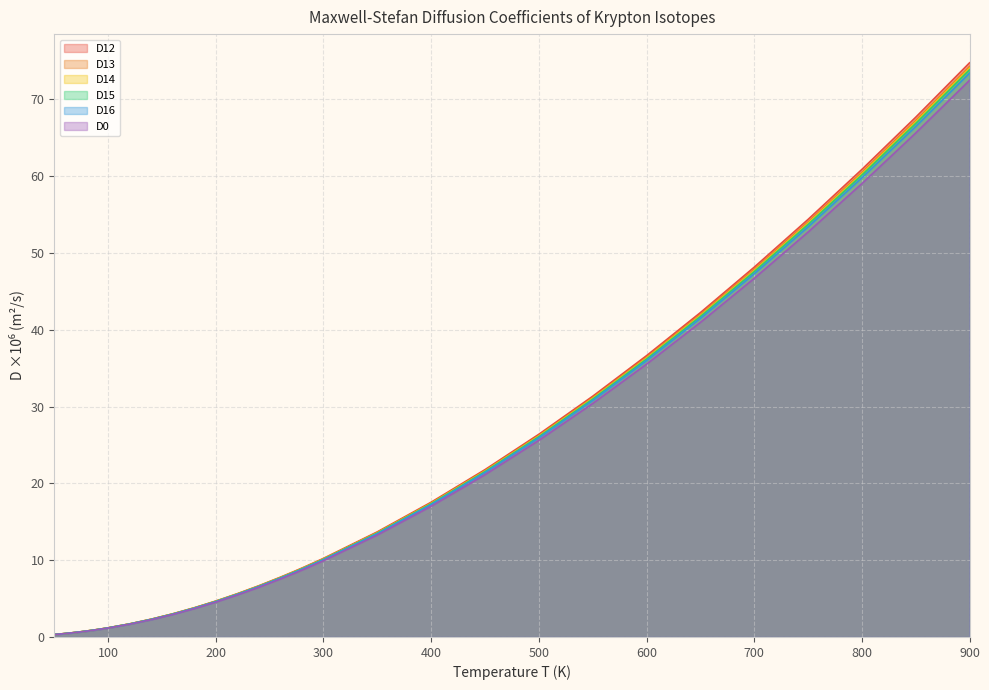

True or false: D12 and D13 intersect in this chart.

False